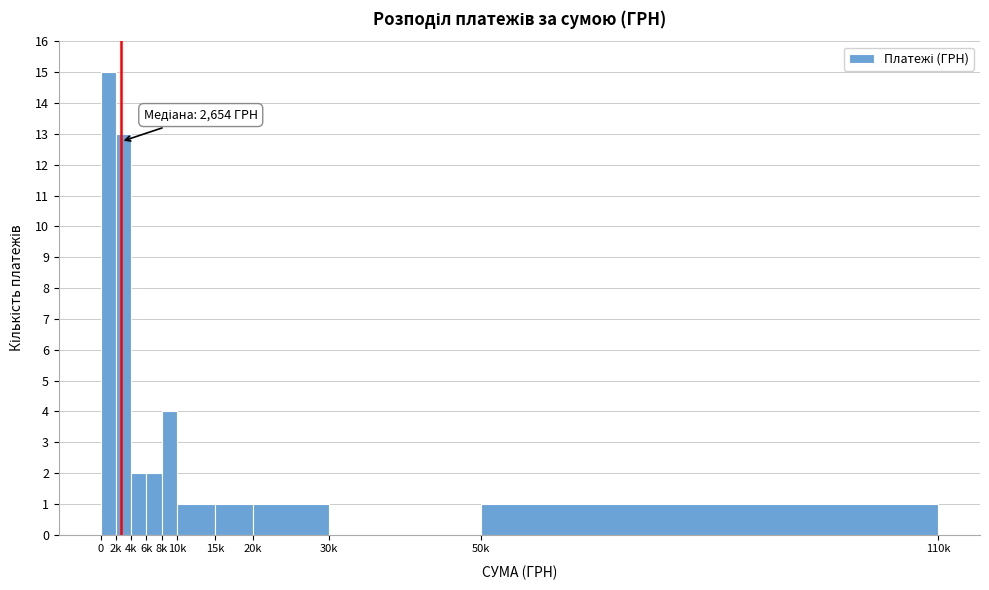

What is the greatest value displayed?

15